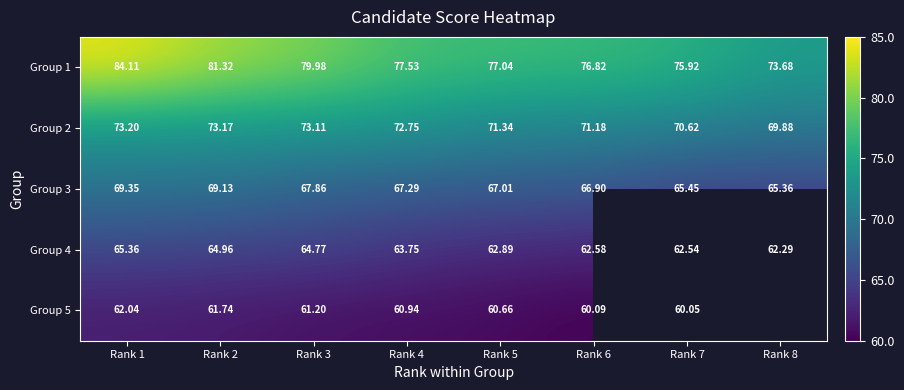

Is the value of Group 1 at Rank 2 greater than the value of Group 3 at Rank 7?

Yes